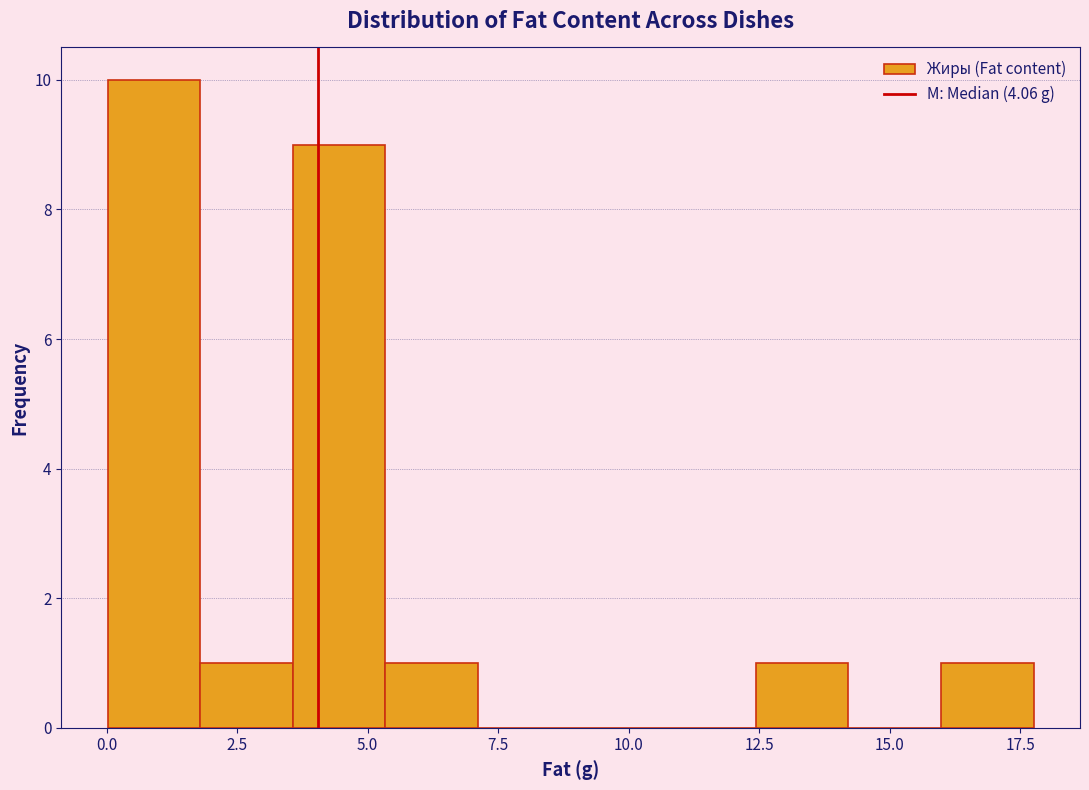

Read against the x-axis, roughly where is the centre of the tallest bar?

1.0